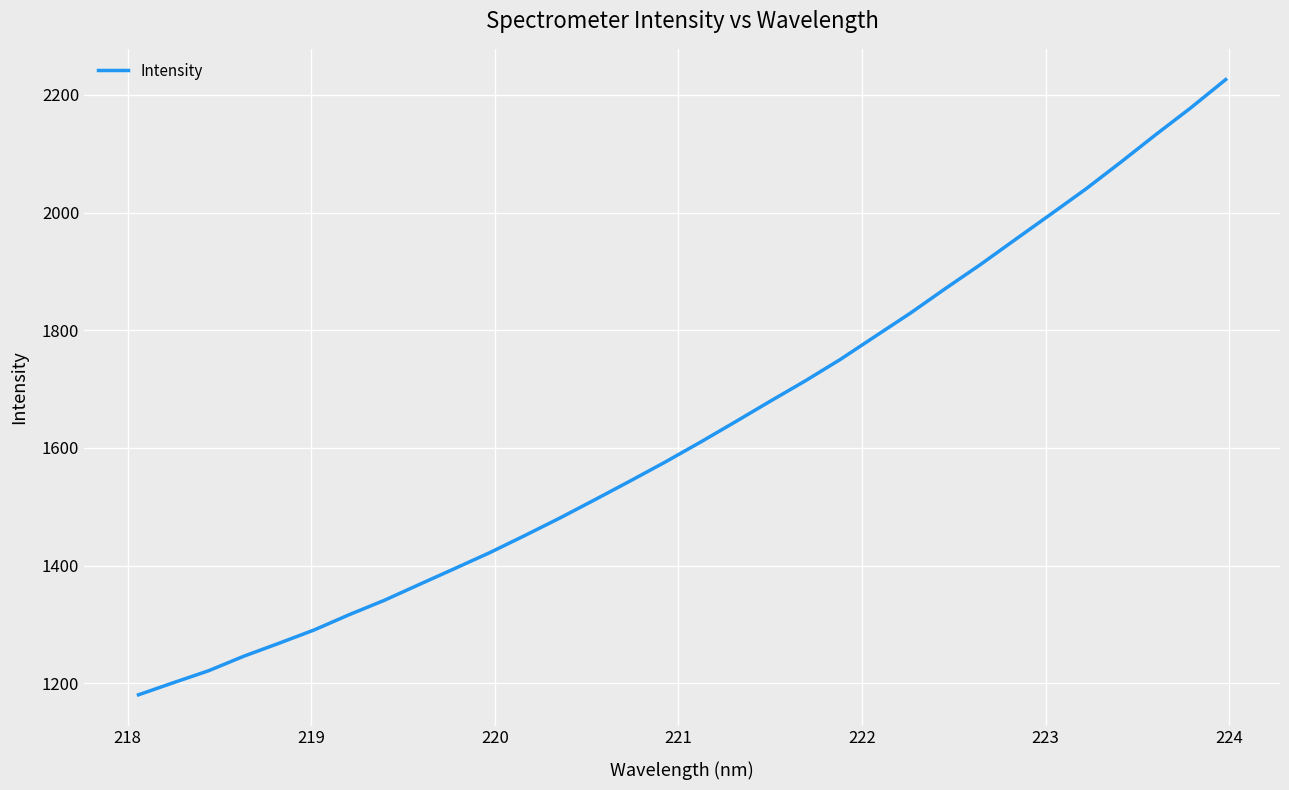

What is the difference between the maximum and minimum values?

1045.8